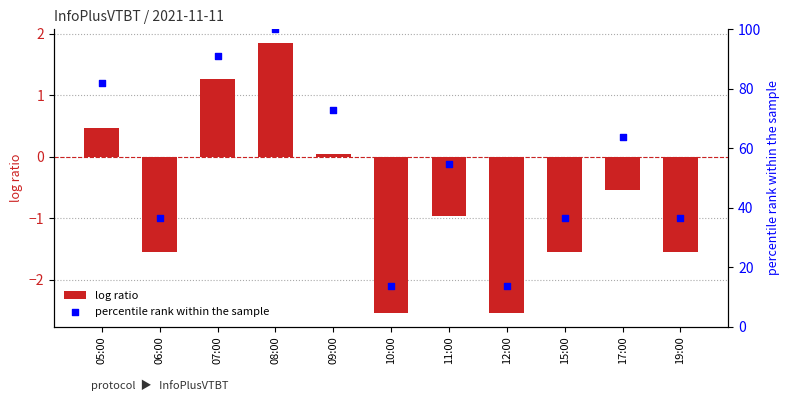

Which series reaches the minimum Y coordinate?

log ratio